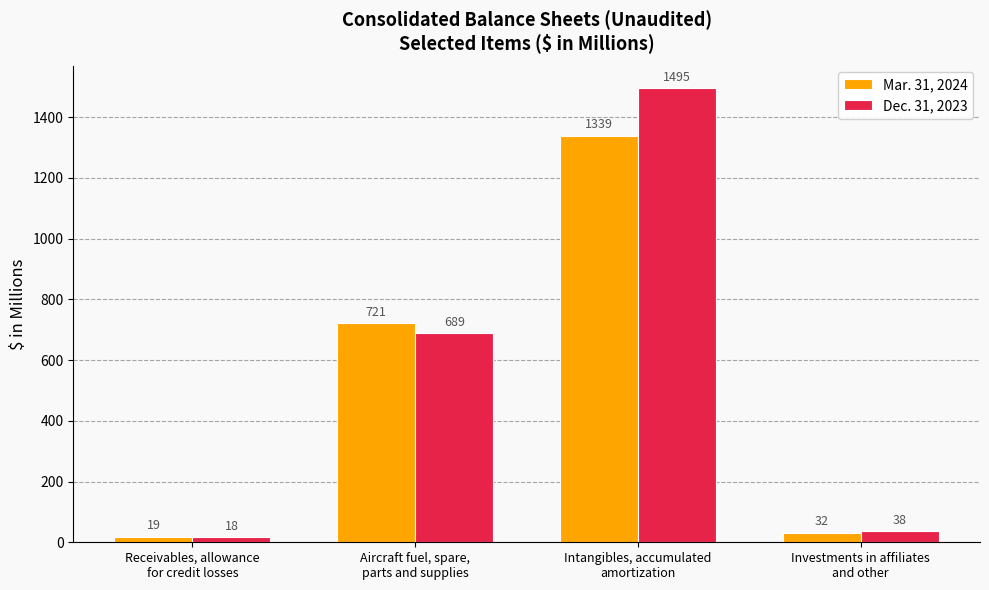

At Receivables, allowance
for credit losses, list the series in order from smallest to largest.

Dec. 31, 2023, Mar. 31, 2024